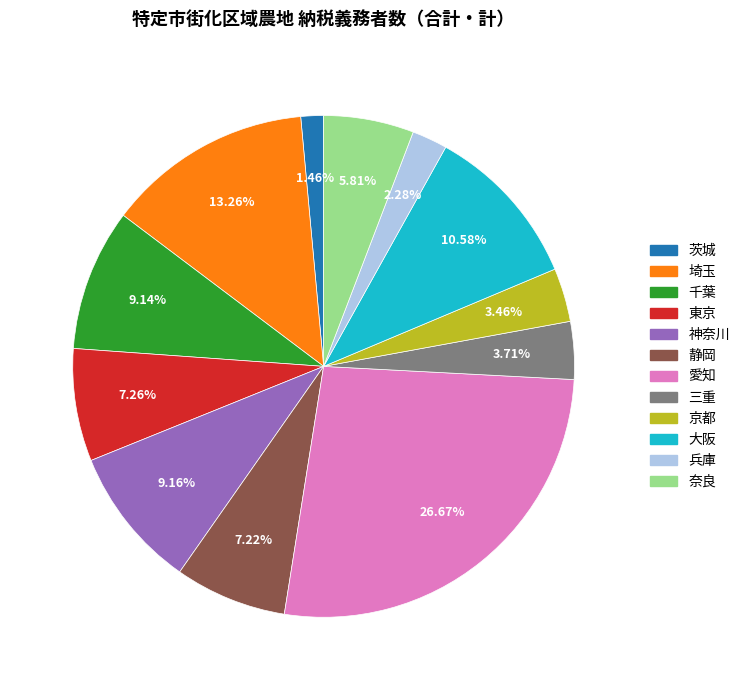

What portion of the pie excludes 東京?

92.7%